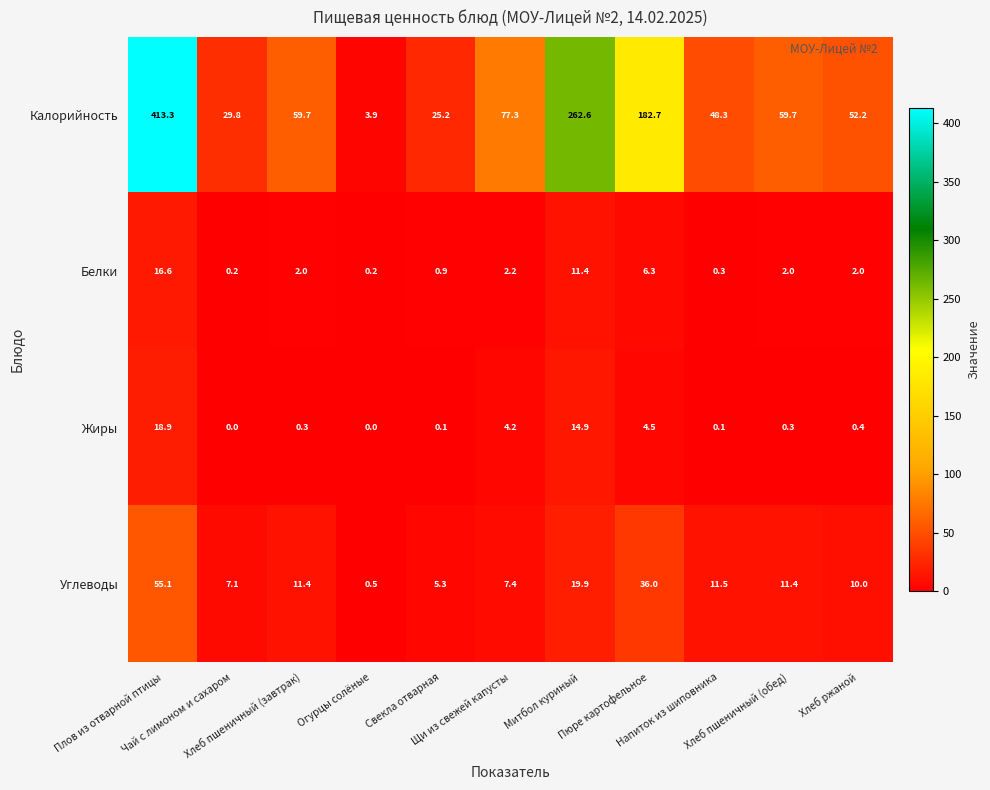

What is the average value of the Белки series?

4.0